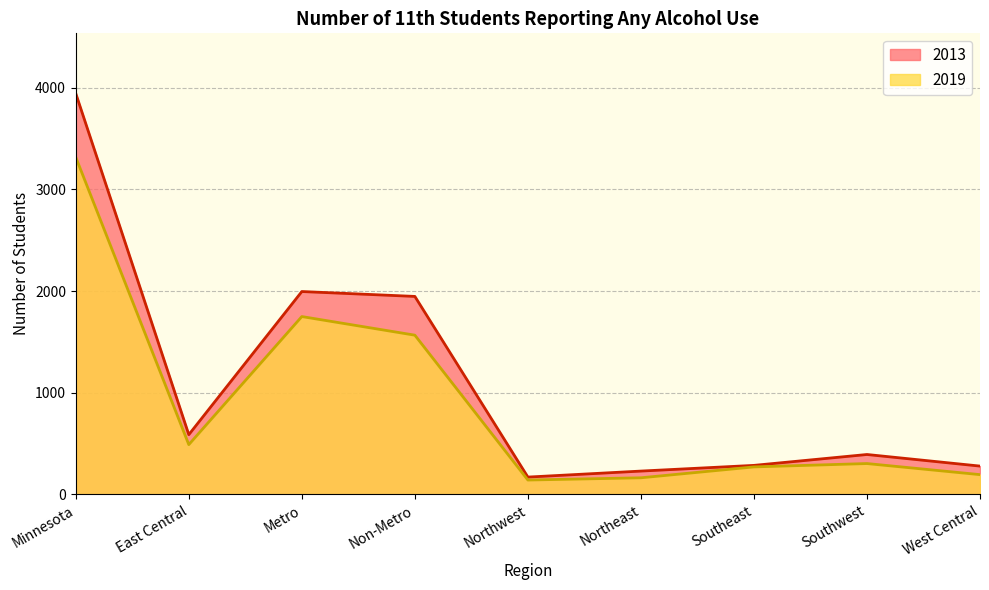

Rank the series by their average value, from lowest to highest.

2019, 2013